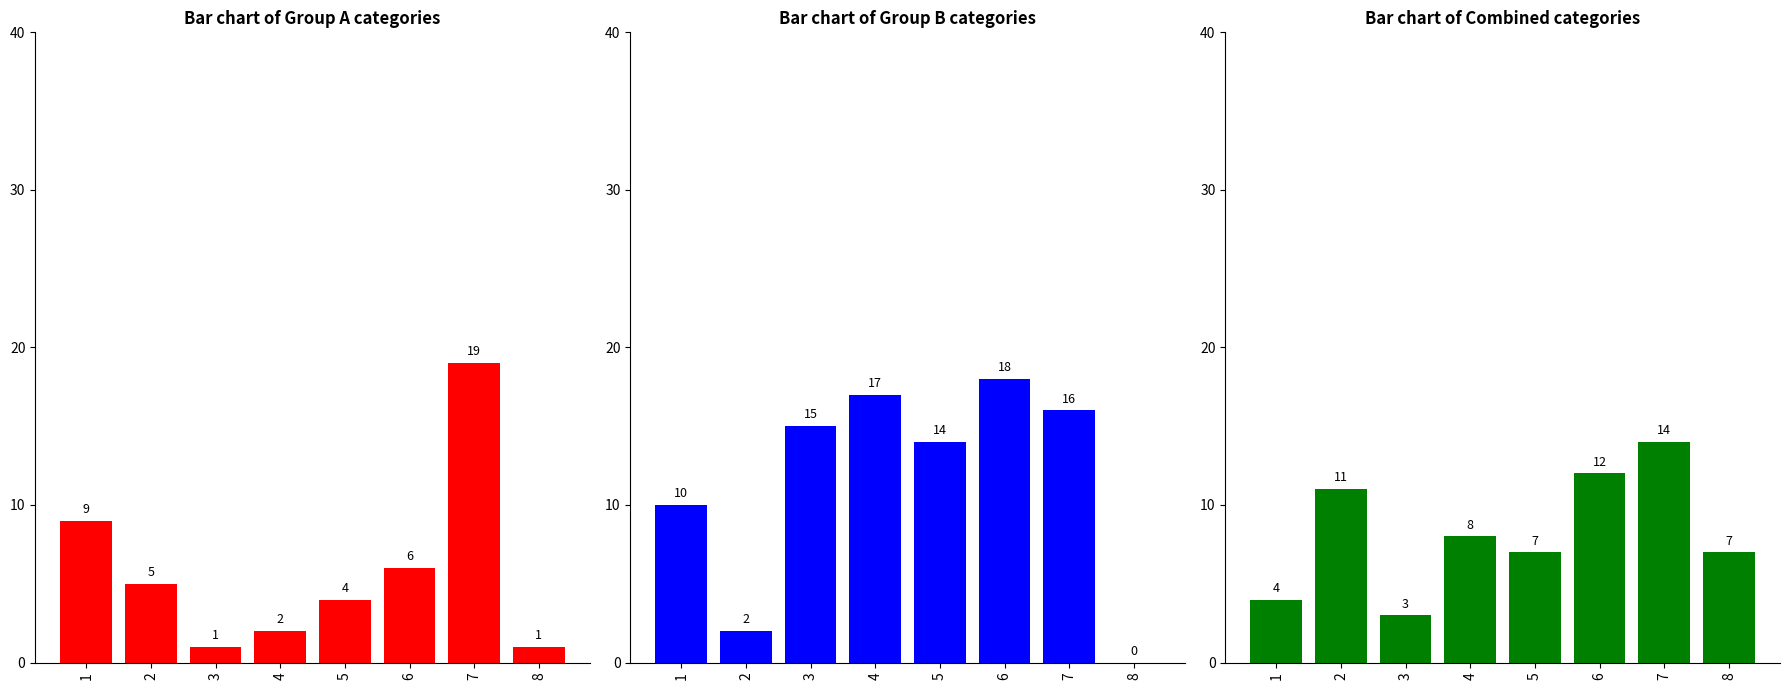

What is the spread (max minus min) of values at 6?

6